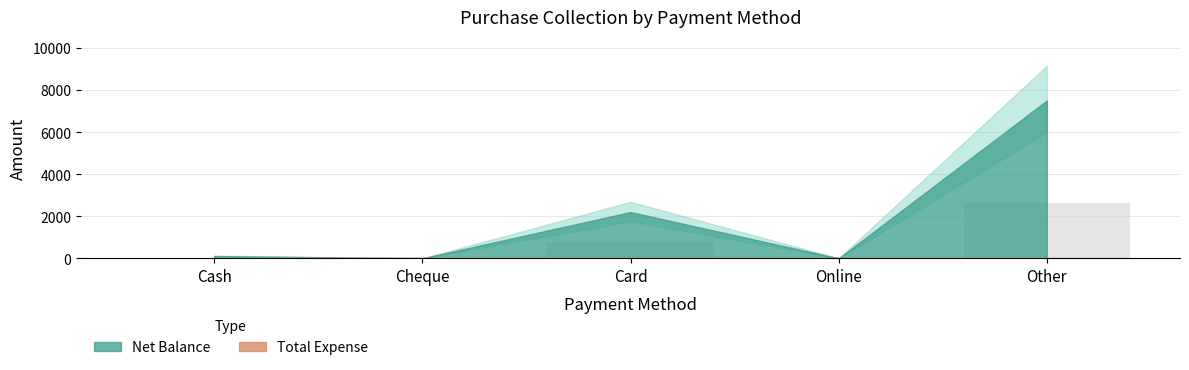

What is the sum of all values?

3435.8